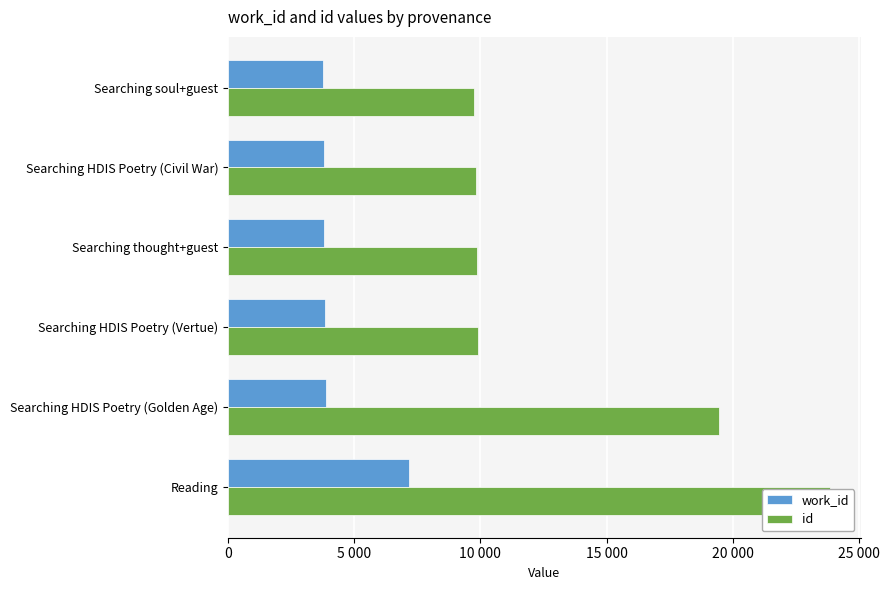

How many distinct data groups are displayed?

2